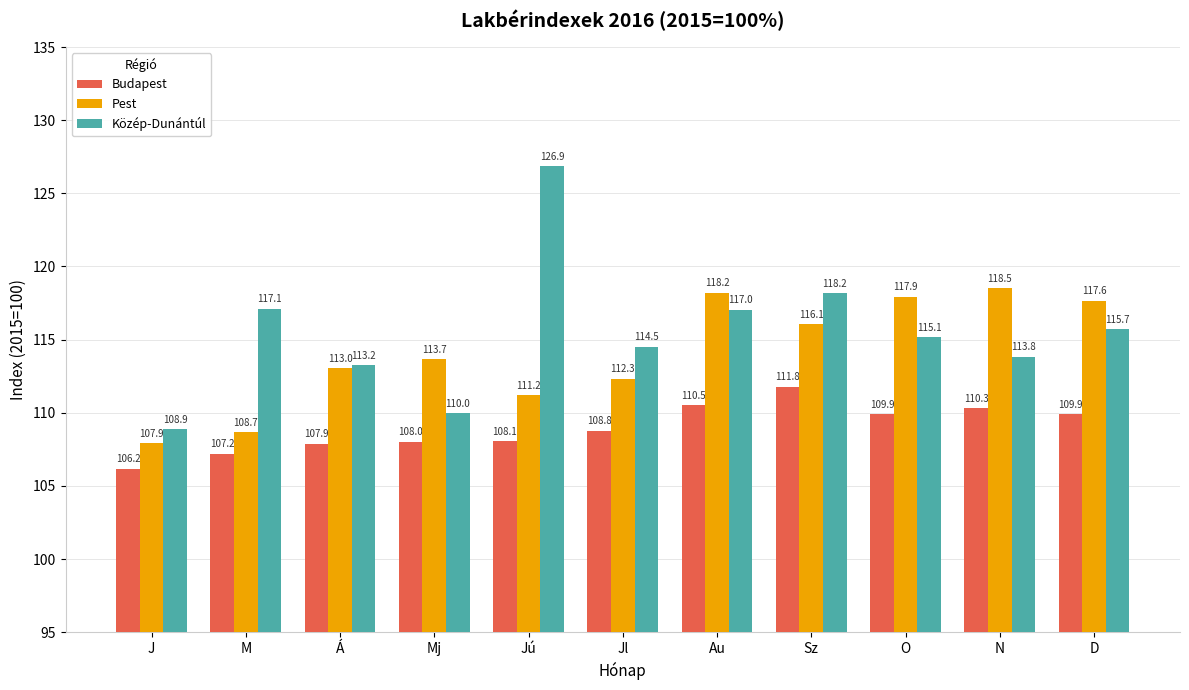

How many groups of bars are there?

11